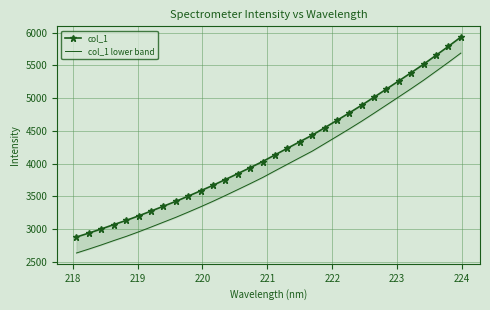

True or false: col_1 and col_1 lower band intersect in this chart.

False